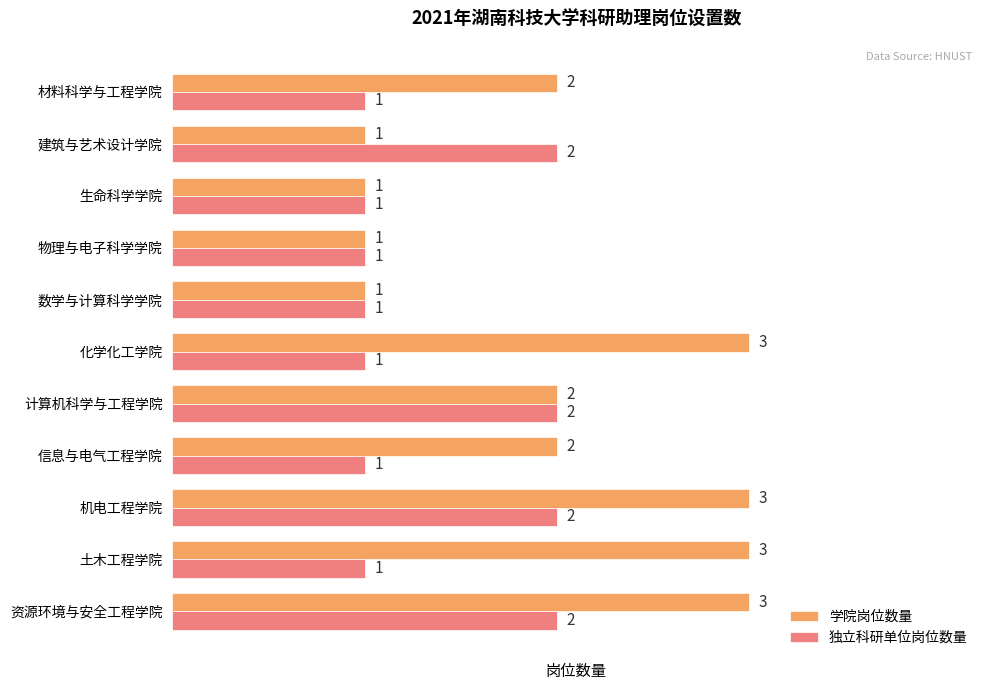

Which series has the largest range (max minus min)?

学院岗位数量